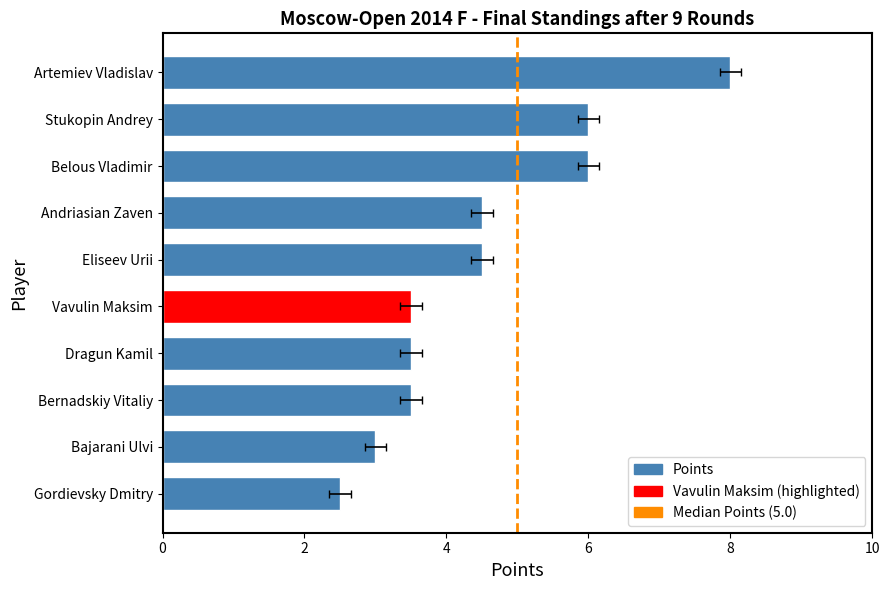

Approximately how many times larger is the value at Vavulin Maksim compared to Gordievsky Dmitry?

1.4